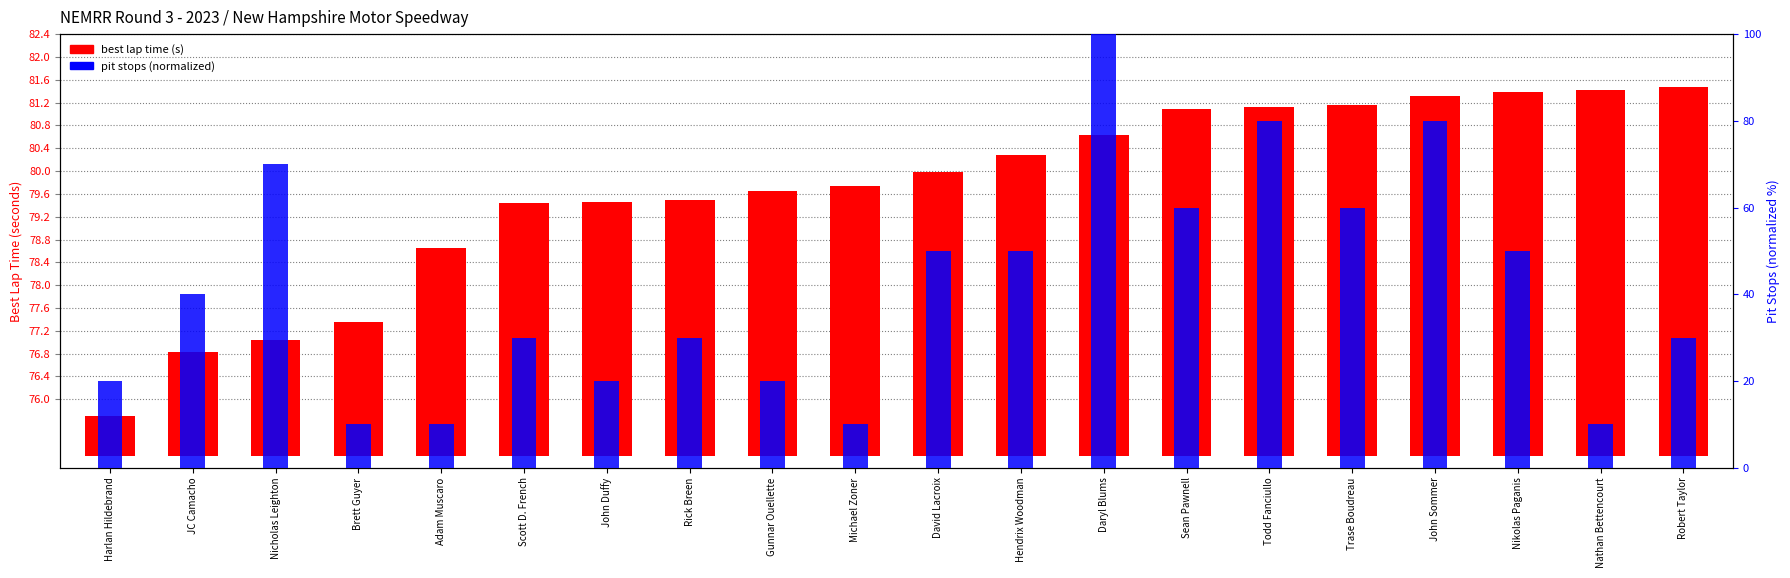

Are the bars horizontal?

No